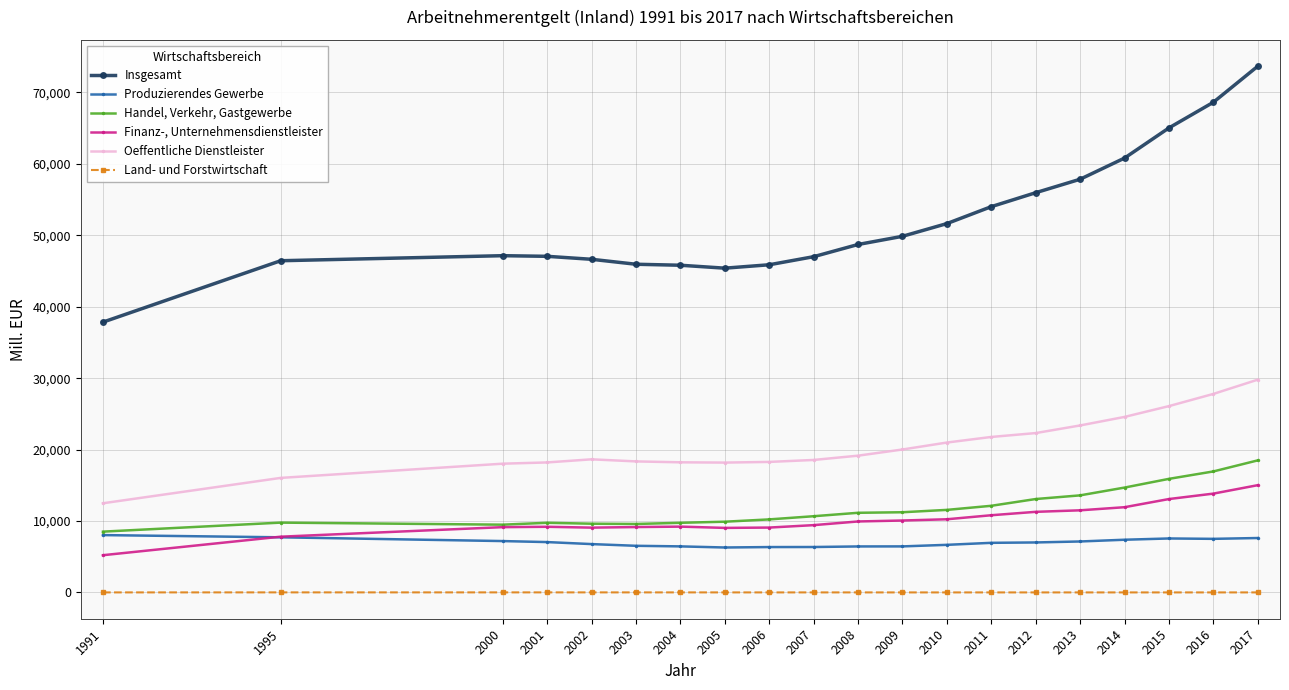

True or false: Produzierendes Gewerbe and Oeffentliche Dienstleister cross at least once.

False